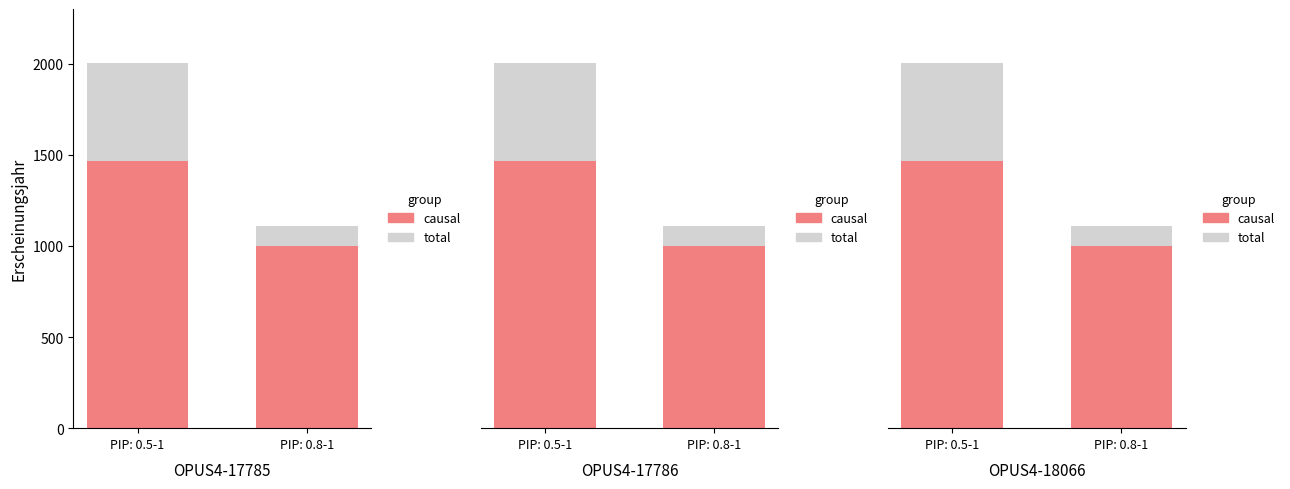

What is the total value across all series at PIP: 0.5-1?

3468